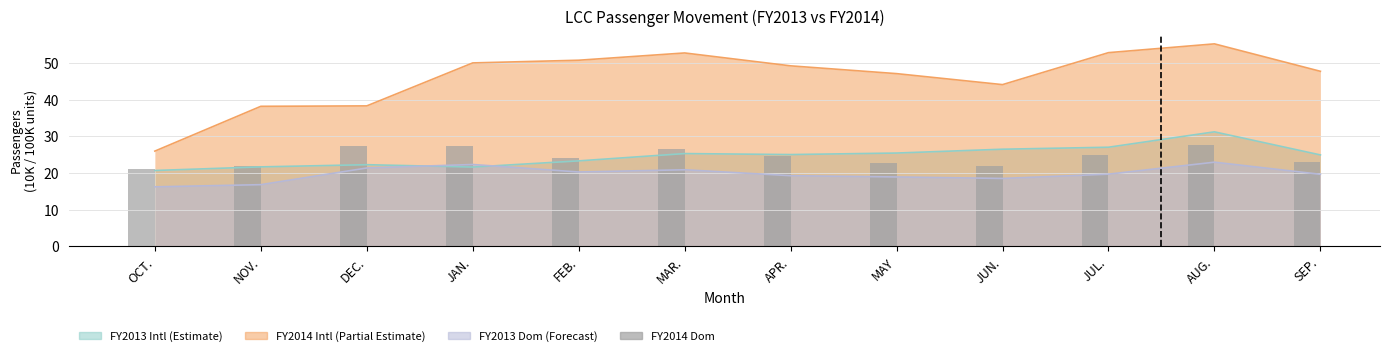

List the labels in order of value, largest first.

AUG., DEC., JAN., MAR., JUL., APR., FEB., SEP., MAY, JUN., NOV., OCT.